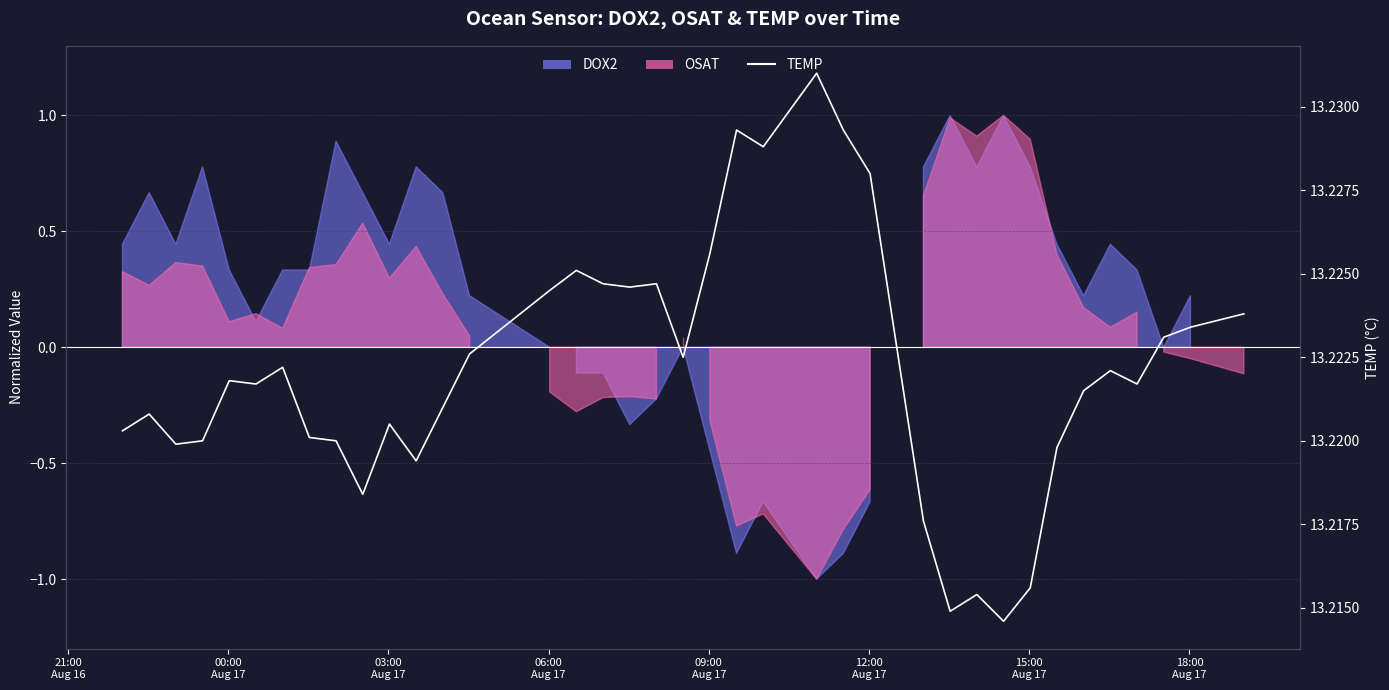

What is the greatest value displayed?

13.2